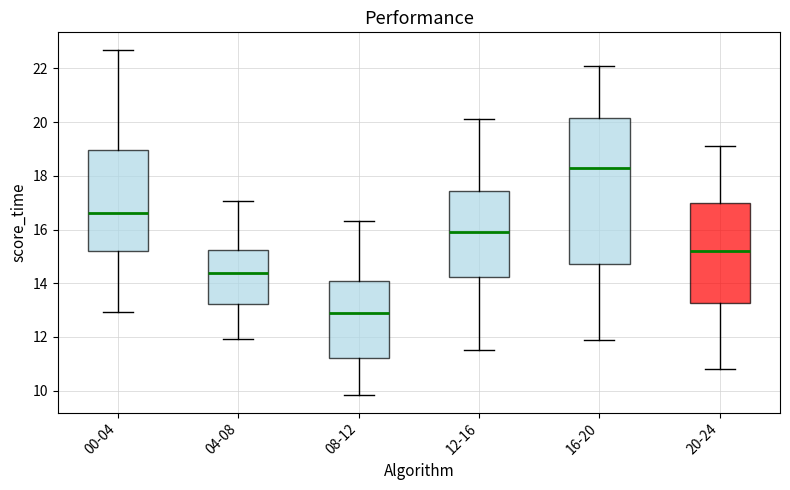

Comparing the boxes themselves (not the whiskers), which one is the tallest?

16-20